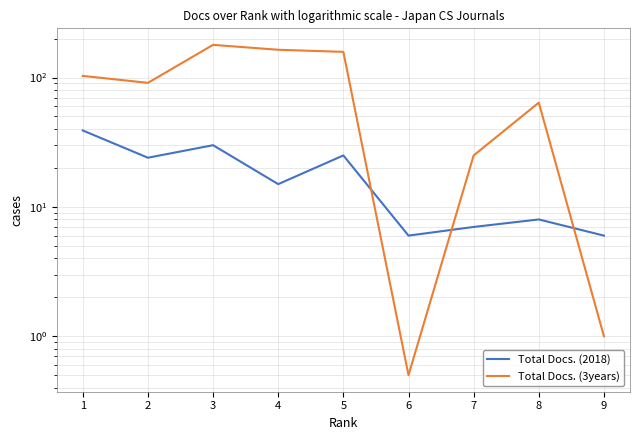

Is it true that Total Docs. (2018) equals 14.5 at 2?

False